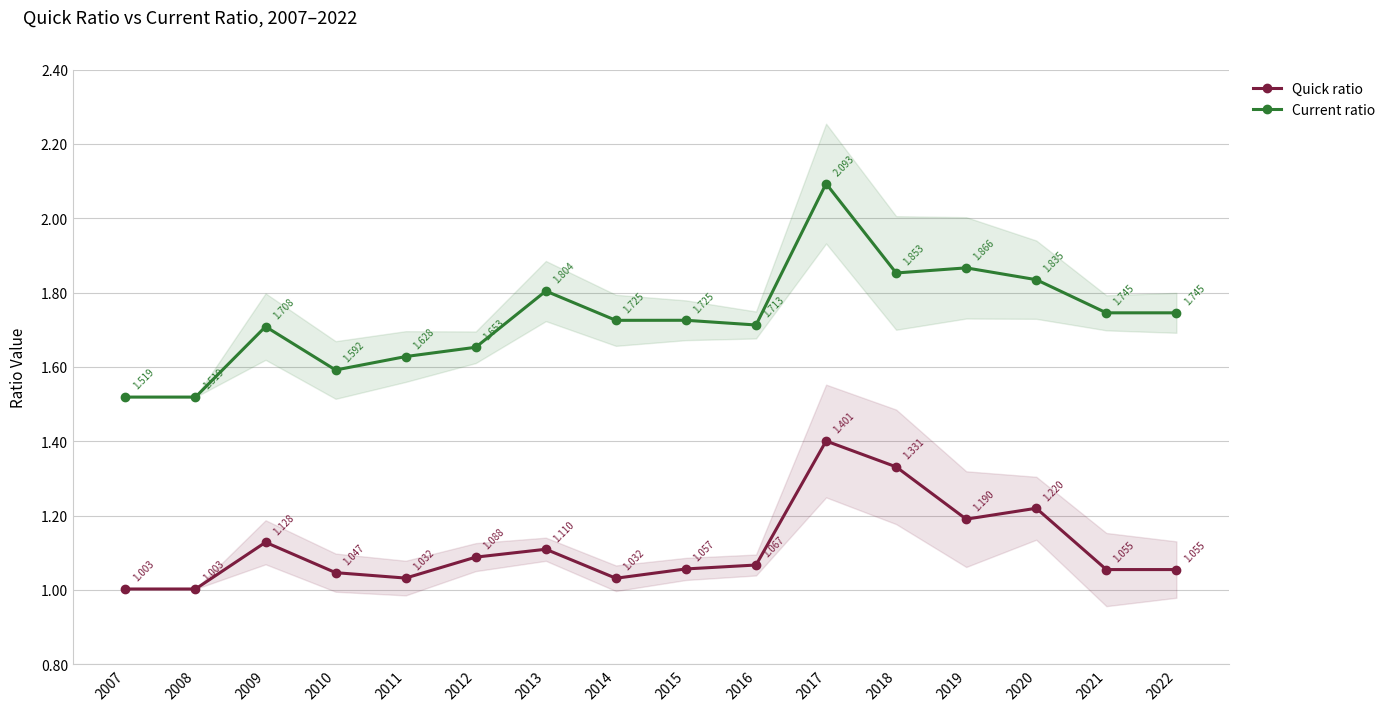

What are all the series names shown in the legend?

Quick ratio, Current ratio